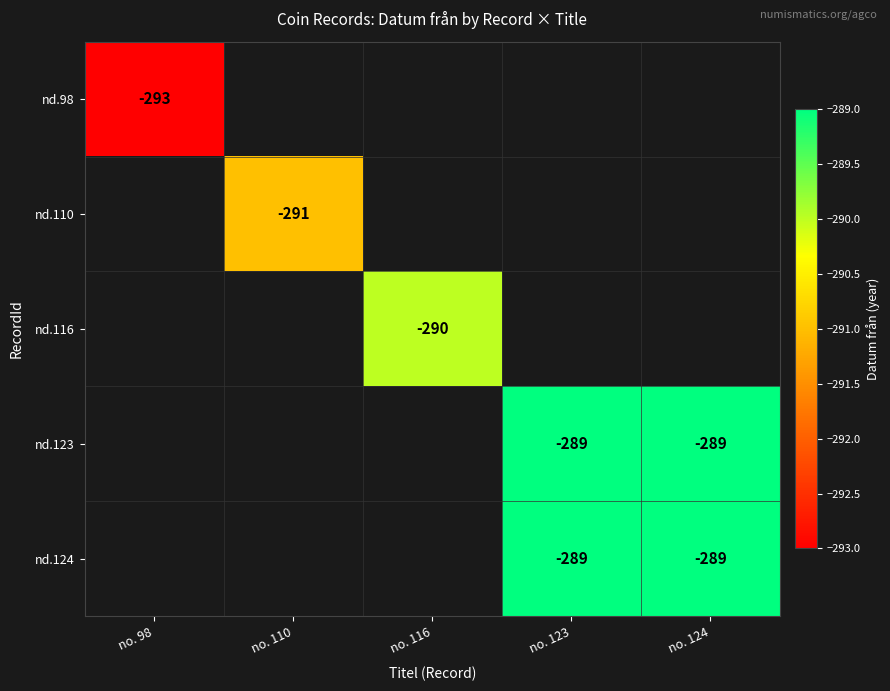

True or false: nd.123 has a value of -289 at no. 123.

True